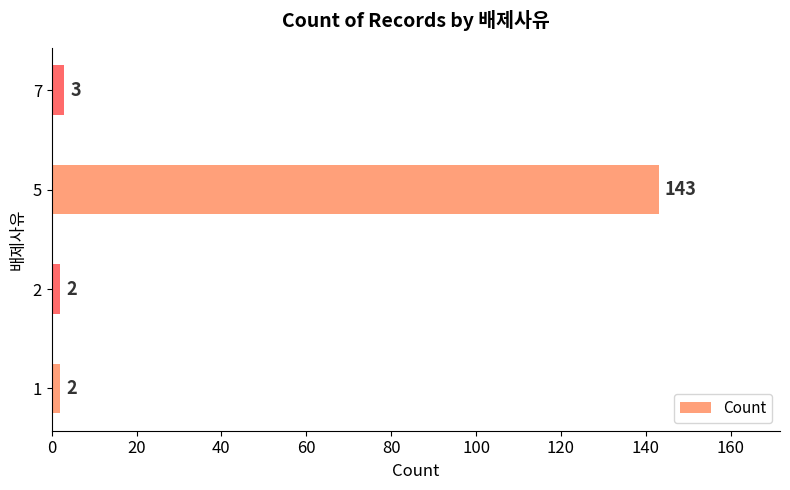

The value at 2 is 2. True or false?

True